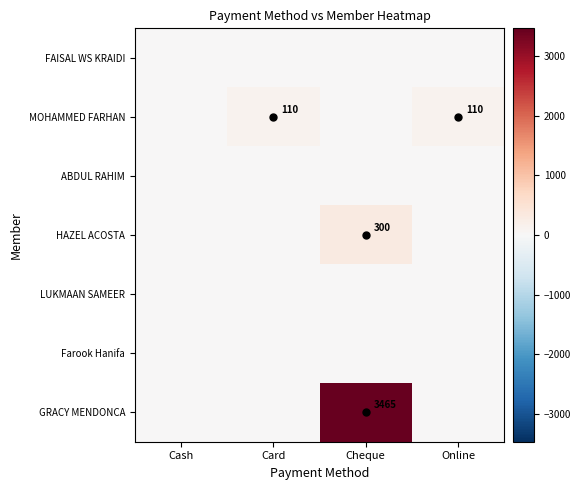

At how many categories does at least one series exceed 321?

1